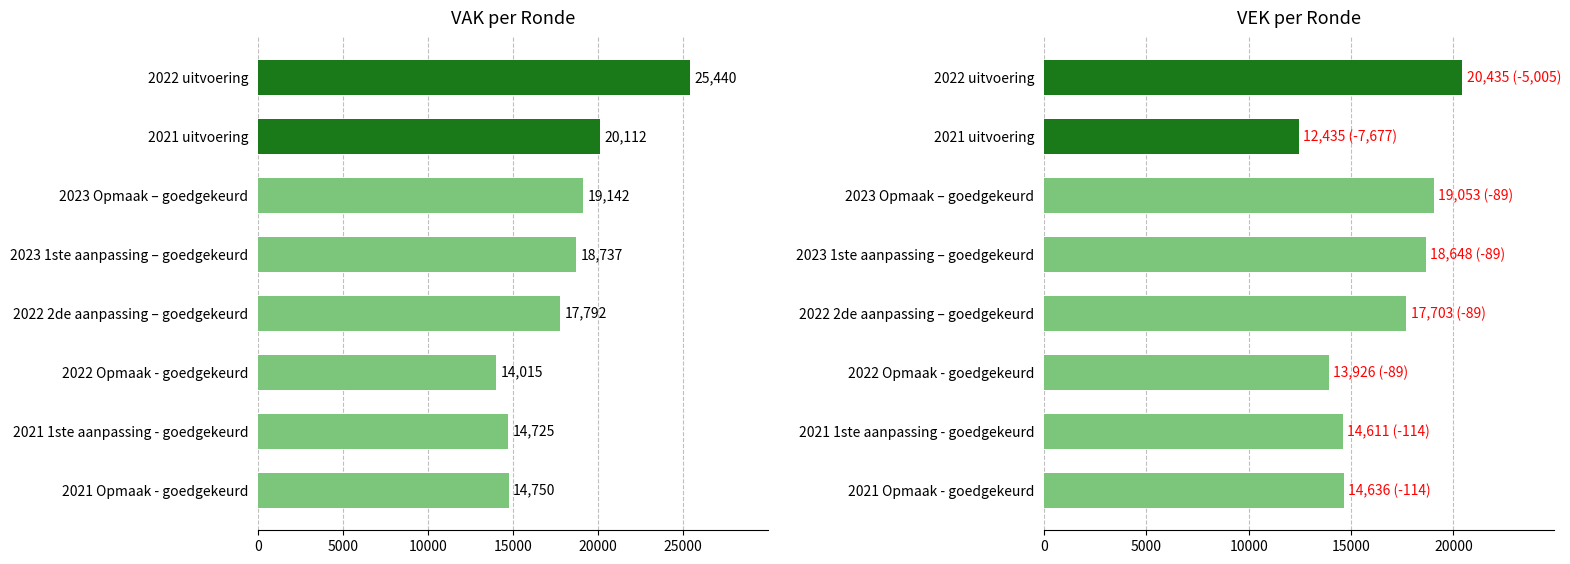

How many categories are shown in the chart?

8